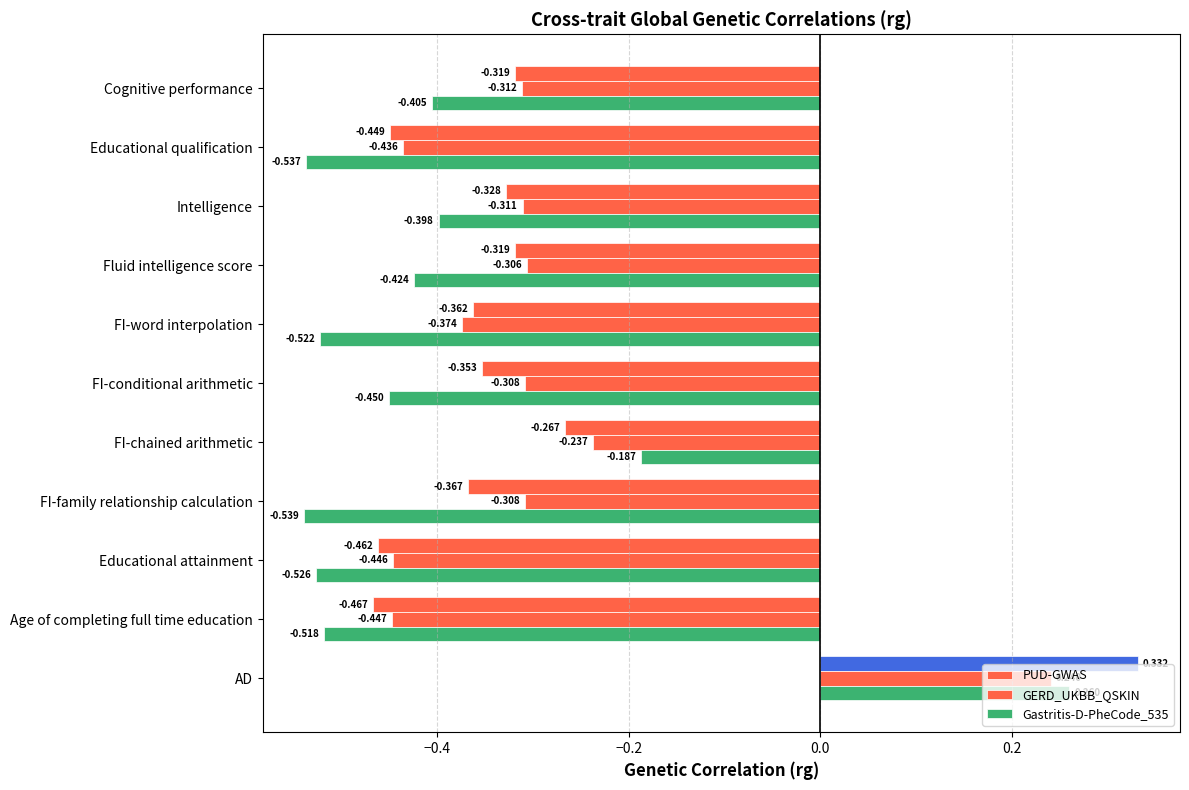

How many categories are shown in the chart?

11